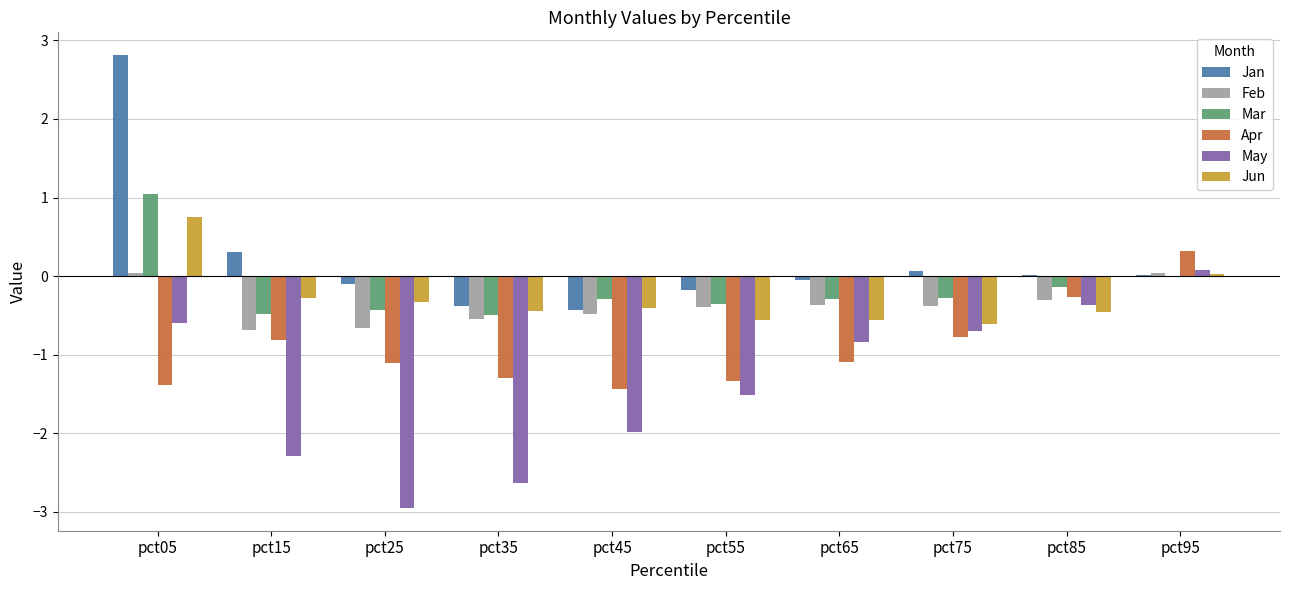

At which label does Mar reach its peak?

pct05